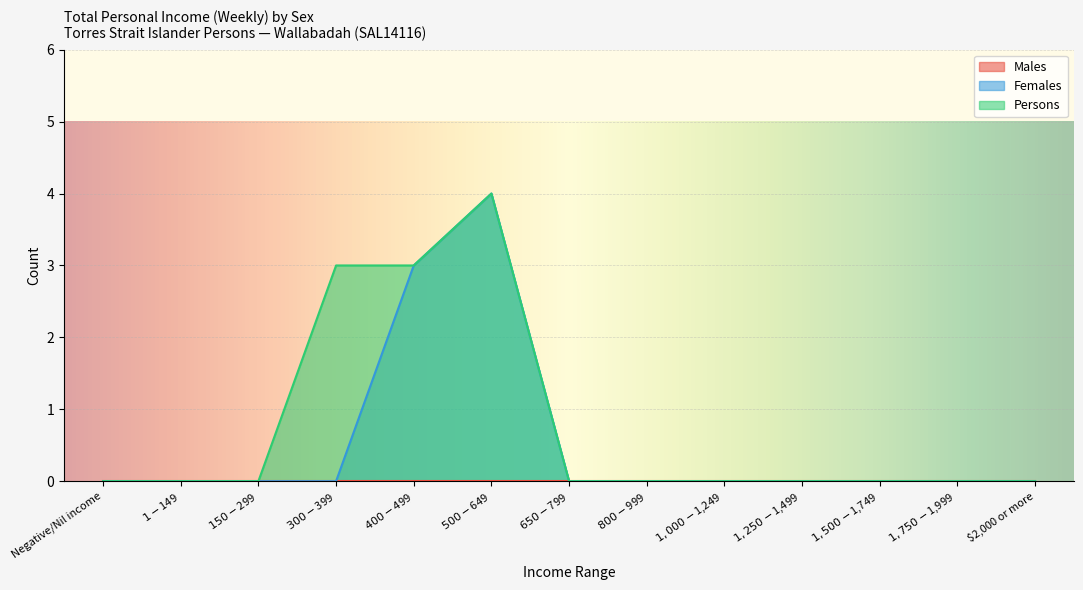

What is the maximum value for Females?

4